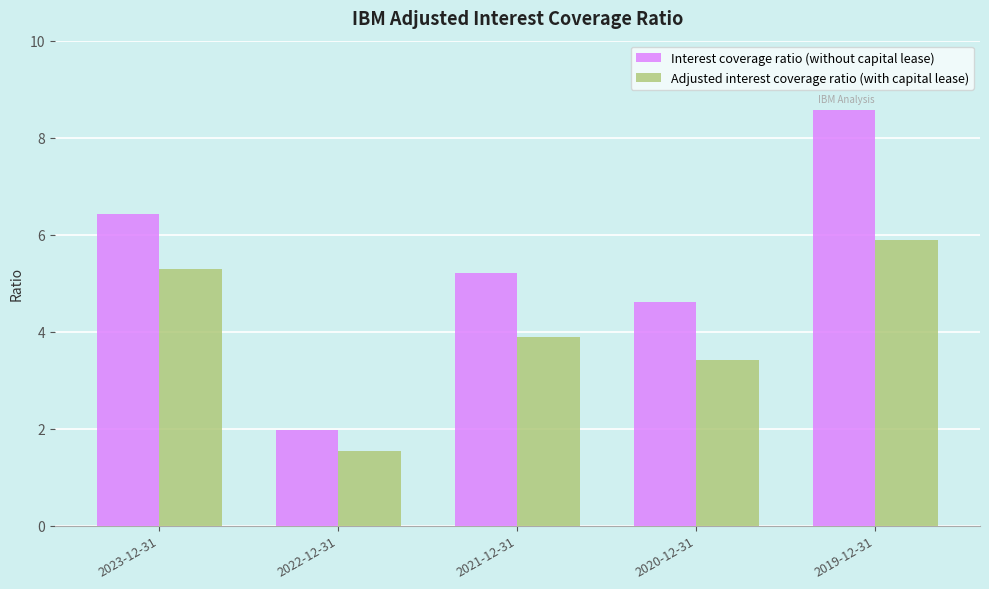

What is the value of the Adjusted interest coverage ratio (with capital lease) bar at the 1st from the left?

5.3